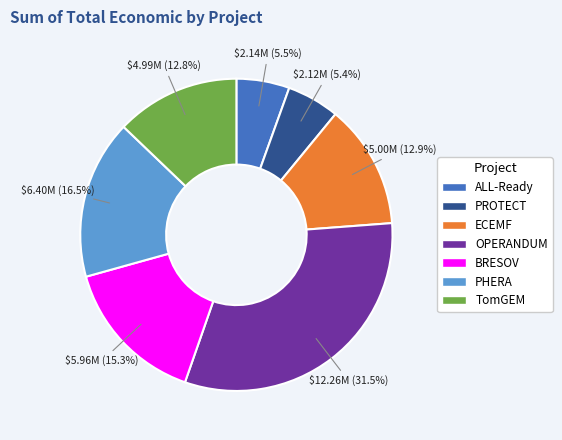

To the nearest percent, what is the difference between the largest and smallest slice percentages?

26%